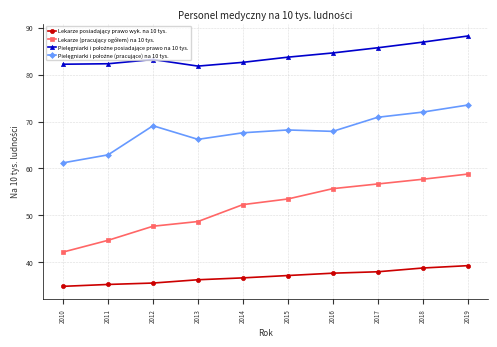

Count the number of data series in this chart.

4